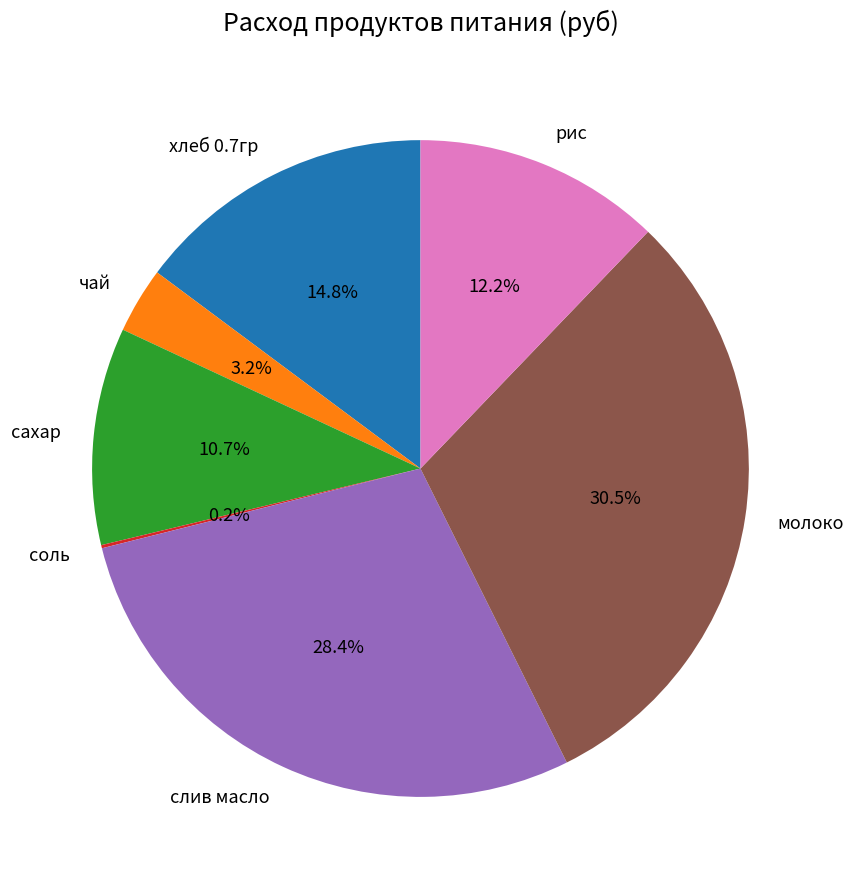

Which category has the biggest portion of the pie?

молоко